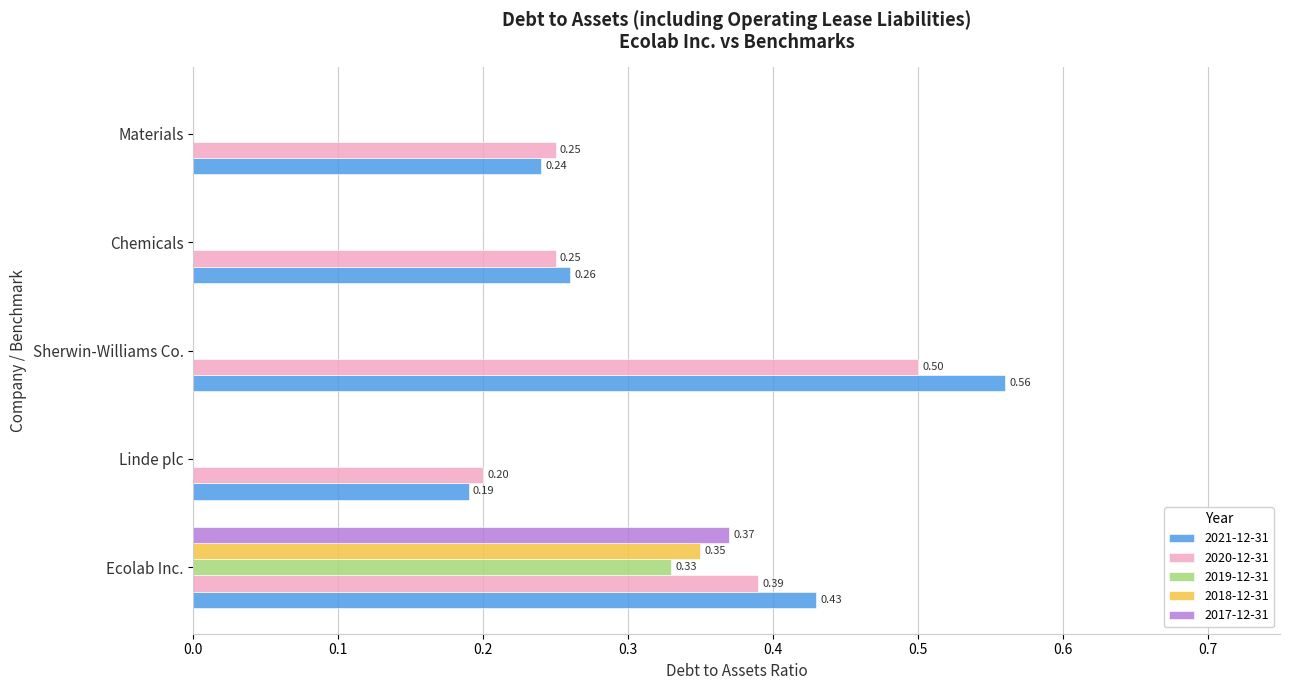

At which label does 2020-12-31 reach its peak?

Sherwin-Williams Co.